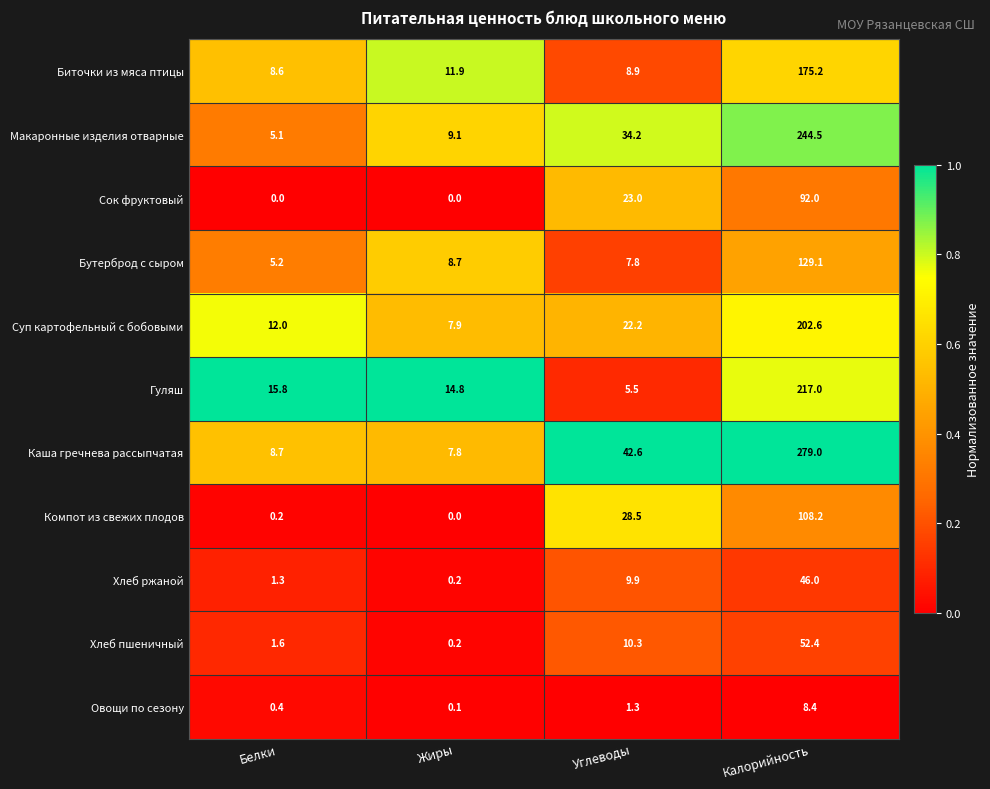

At which label does Овощи по сезону first exceed 1?

Углеводы